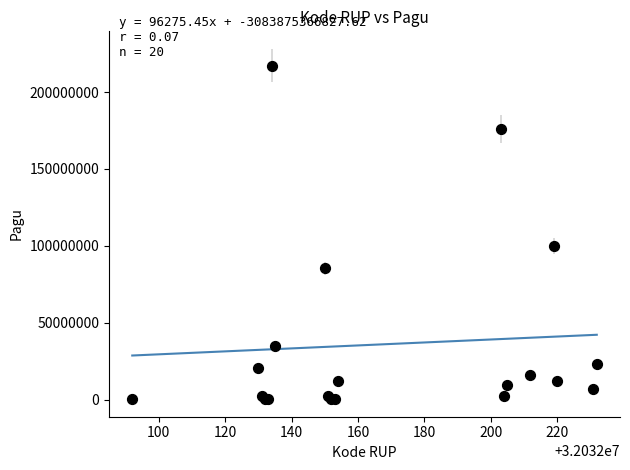

What Y value in the scatter plot is closest to 108800000?

99958000